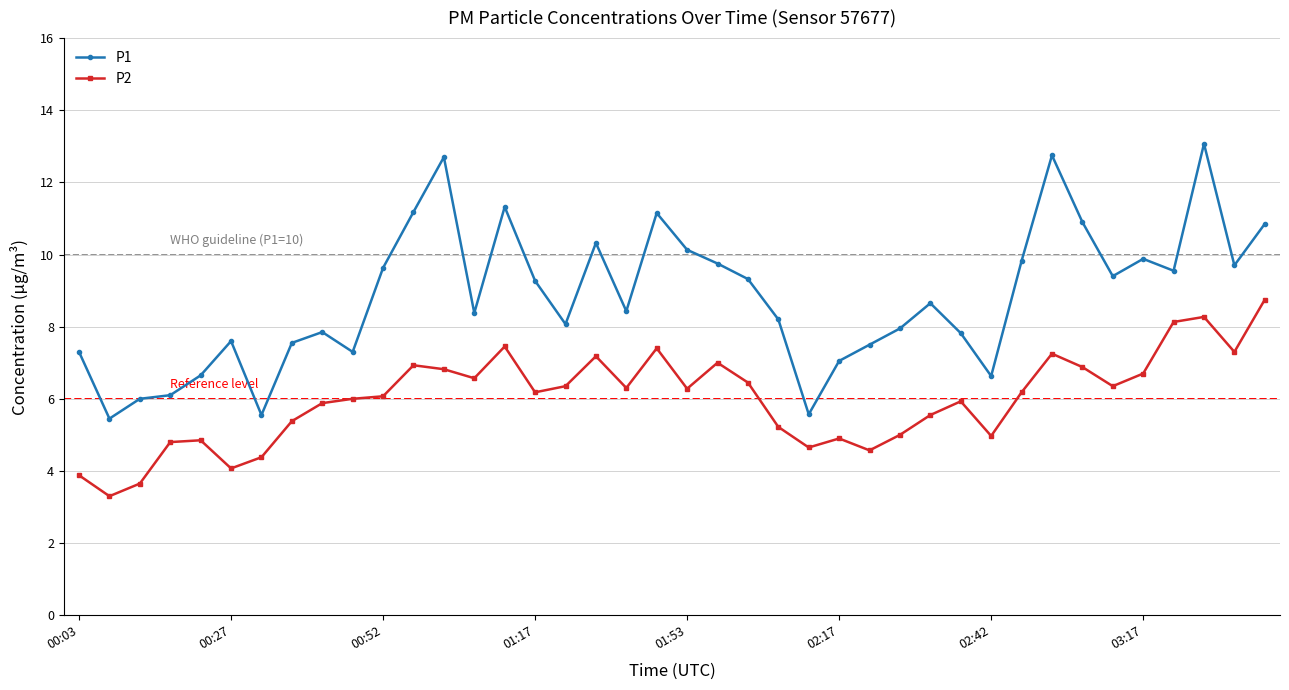

What is the average value of the P2 series?

6.0